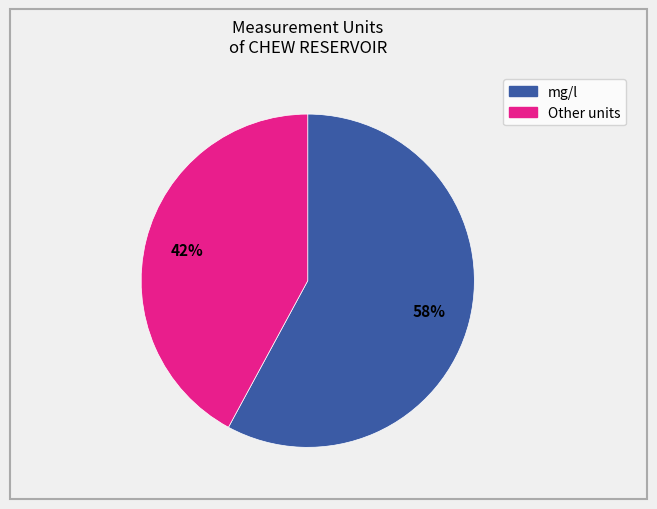

Does any single category account for the majority?

Yes